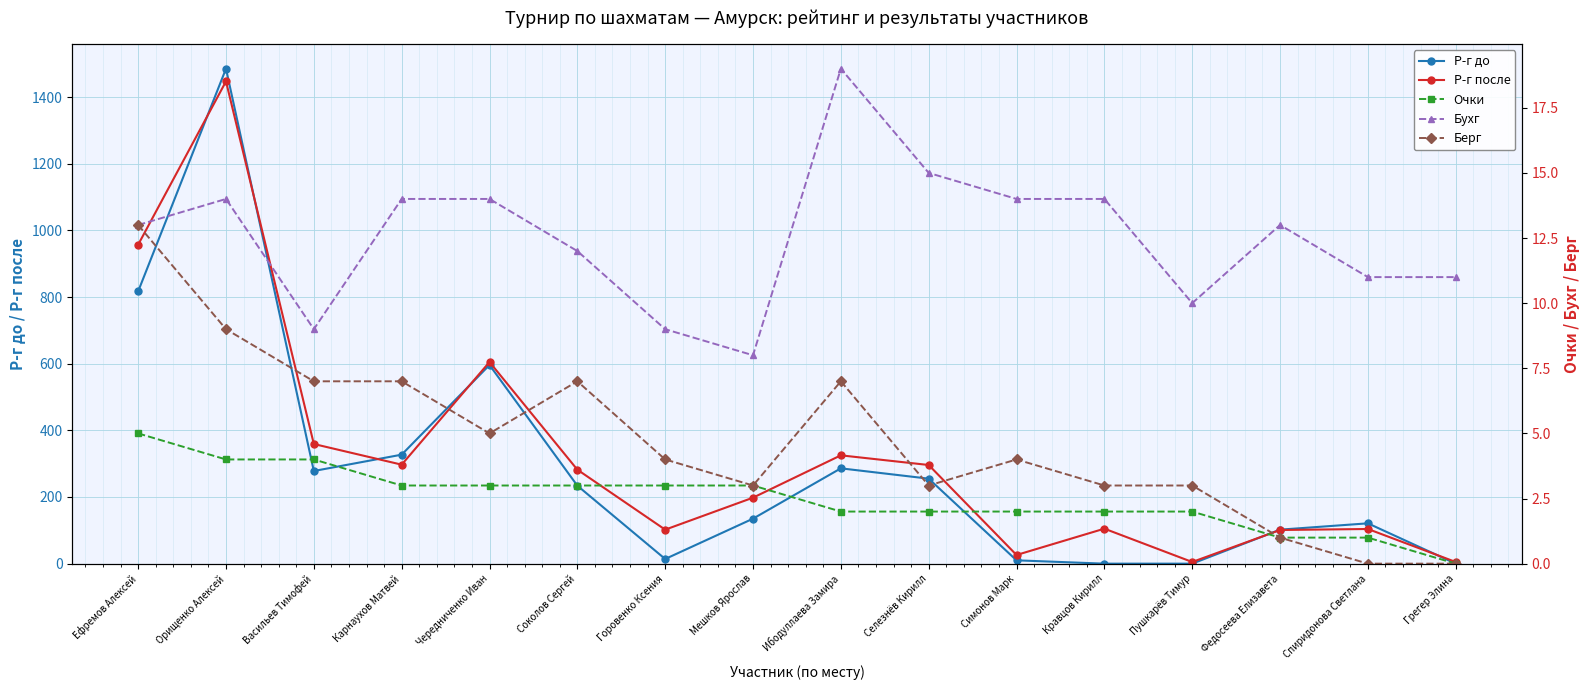

What is the total value across all series at Федосеева Елизавета?

218